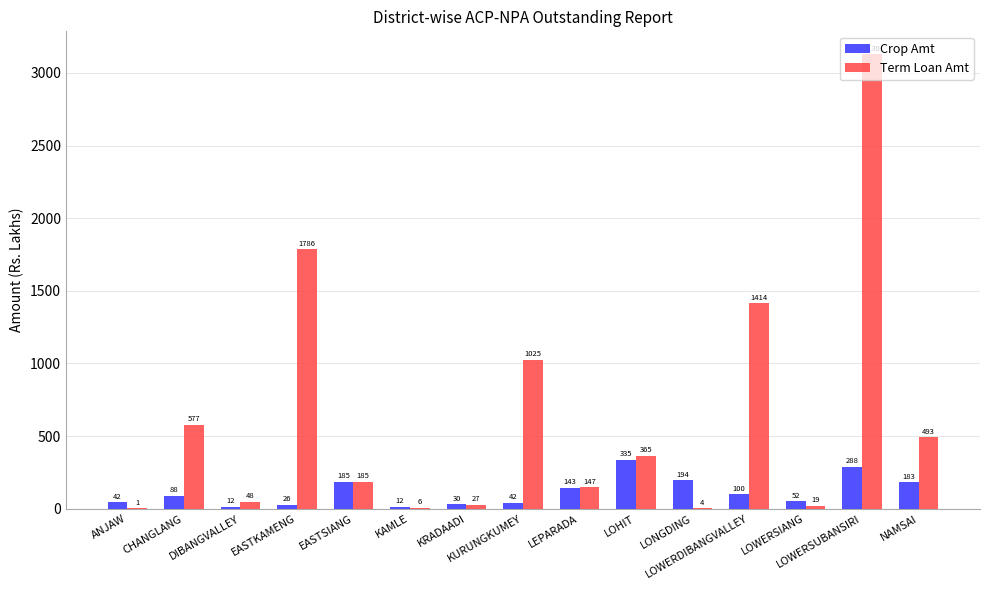

What is the maximum value shown in the chart?

3129.6